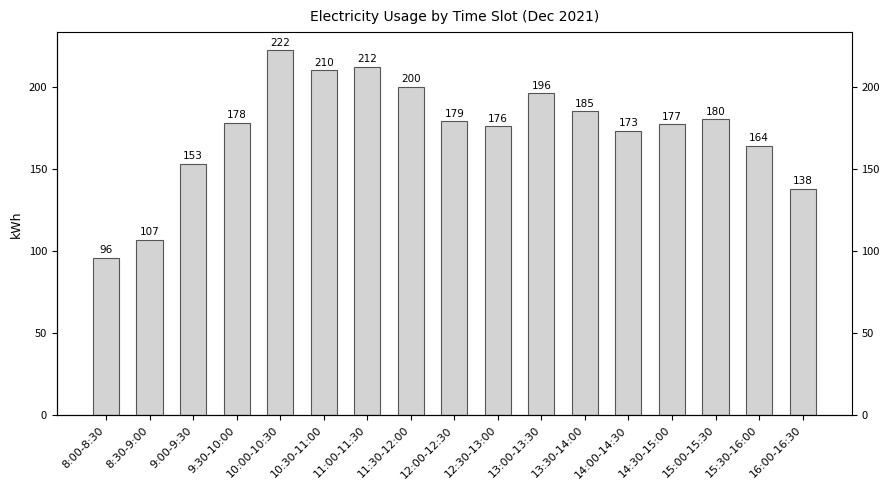

Which category has the lowest value across all series?

8:00-8:30